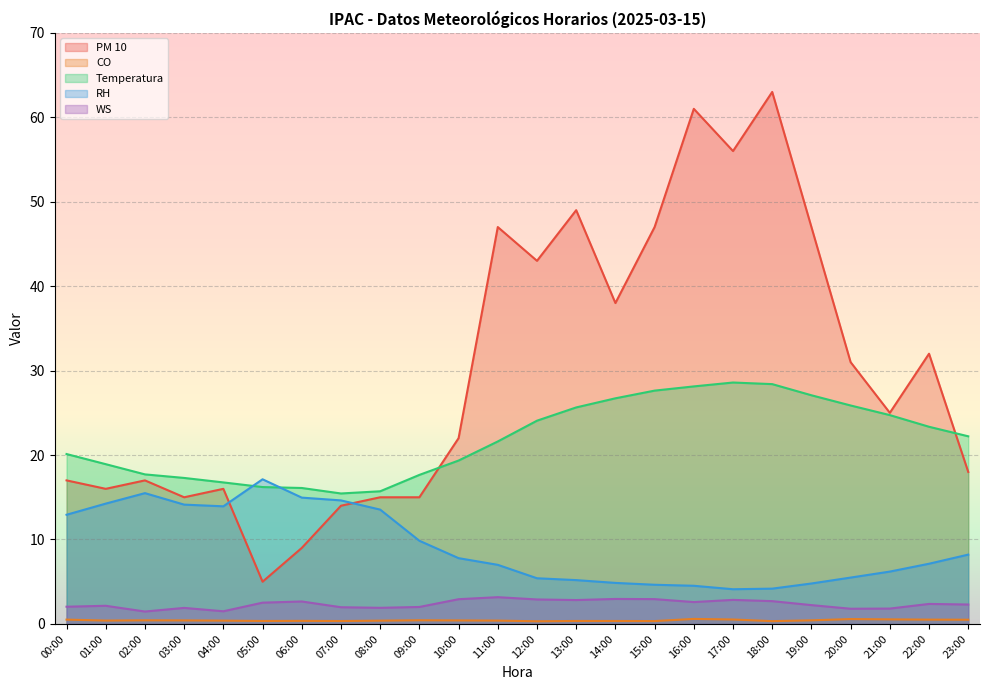

At how many categories does at least one series exceed 16?

22